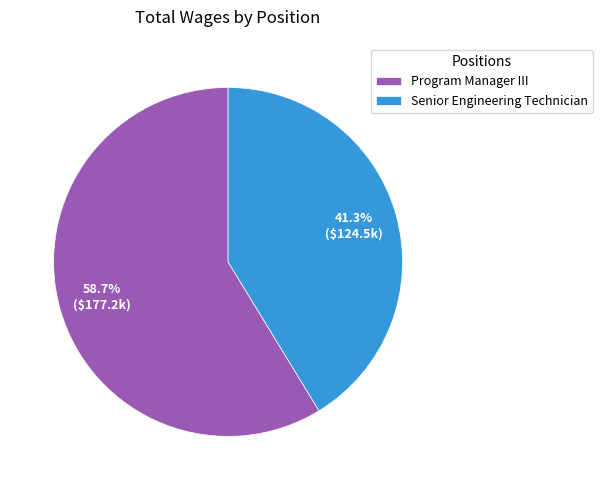

Is the sum of Program Manager III and Senior Engineering Technician greater than half?

Yes